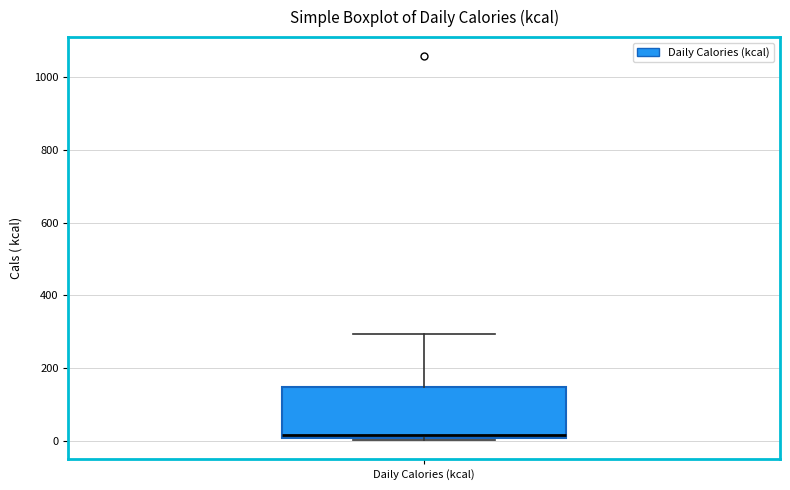

Where does the upper whisker of the box for Daily Calories (kcal) end on the y-axis? The values are not printed on the chart, so give them approximately, as read against the axis.

300